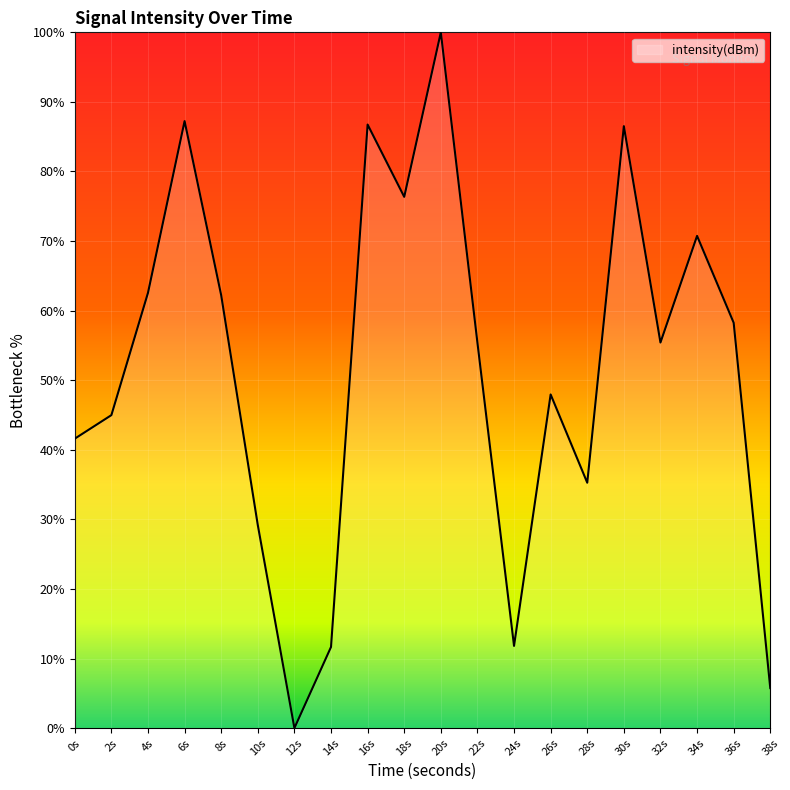

How many interior local valleys (lower than both neighbors) does the data have?

5